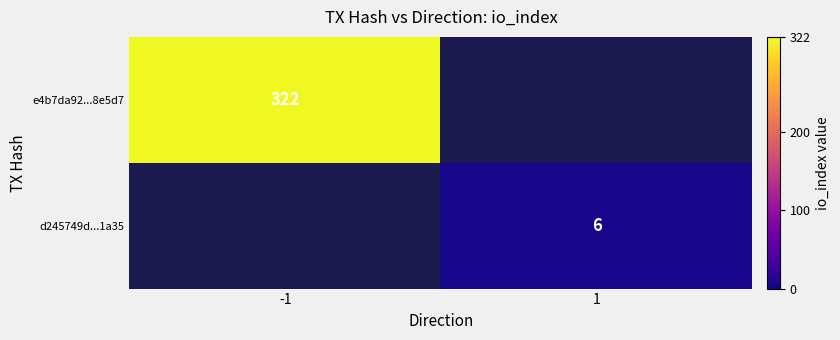

Is it true that d245749d...1a35 equals 10 at 1?

False